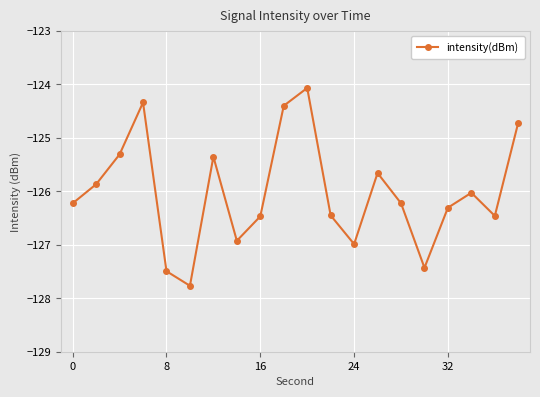

What is the value of the 4th point from the left?

-124.3